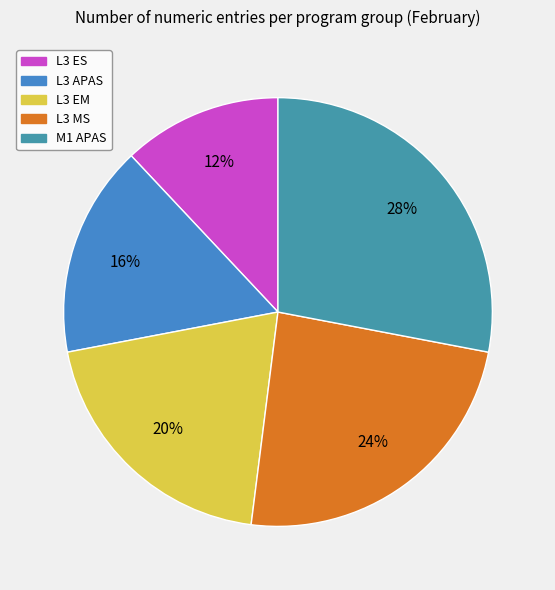

Does any single category account for the majority?

No